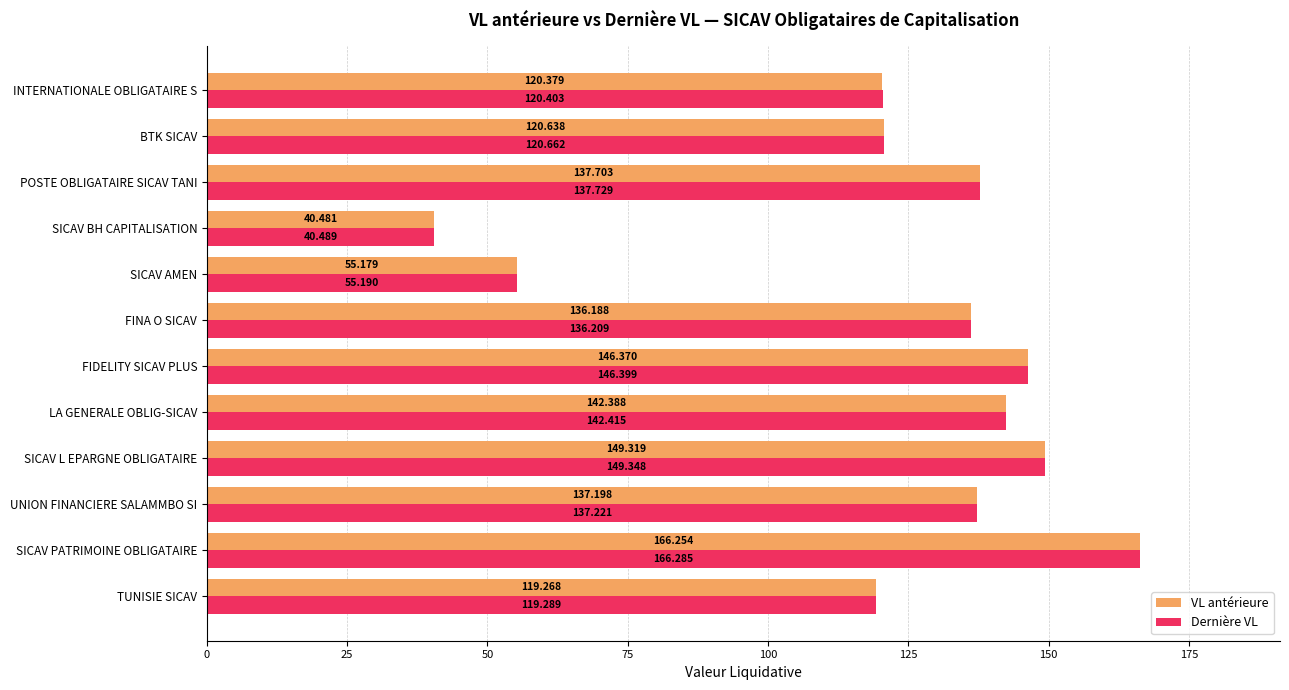

Where is VL antérieure nearest to the value 103?

TUNISIE SICAV